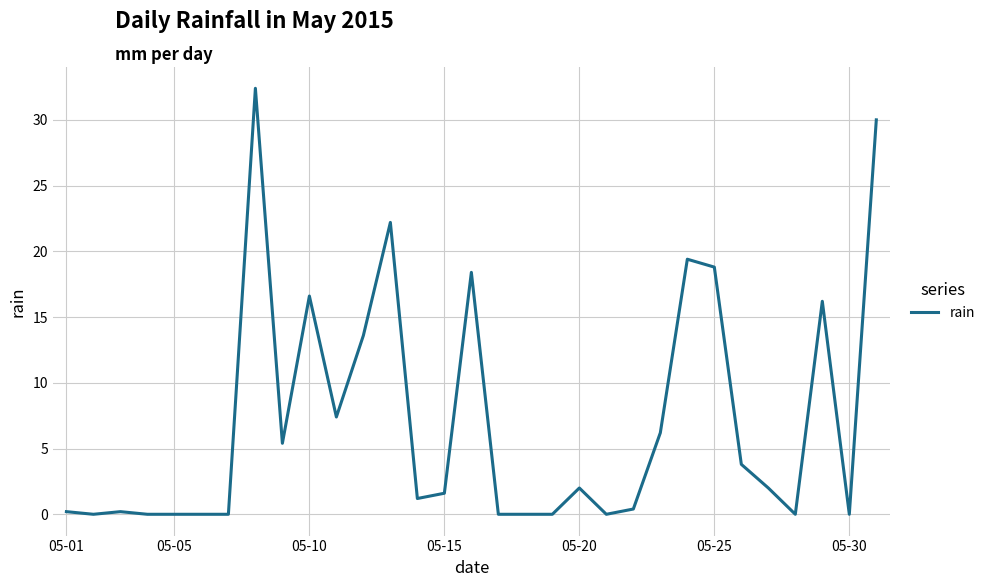

What is the average value?

7.0